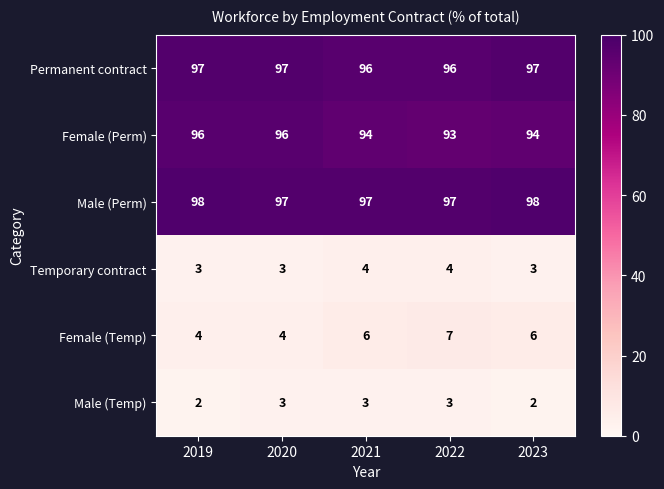

At 2022, list the series in order from smallest to largest.

Male (Temp), Temporary contract, Female (Temp), Female (Perm), Permanent contract, Male (Perm)